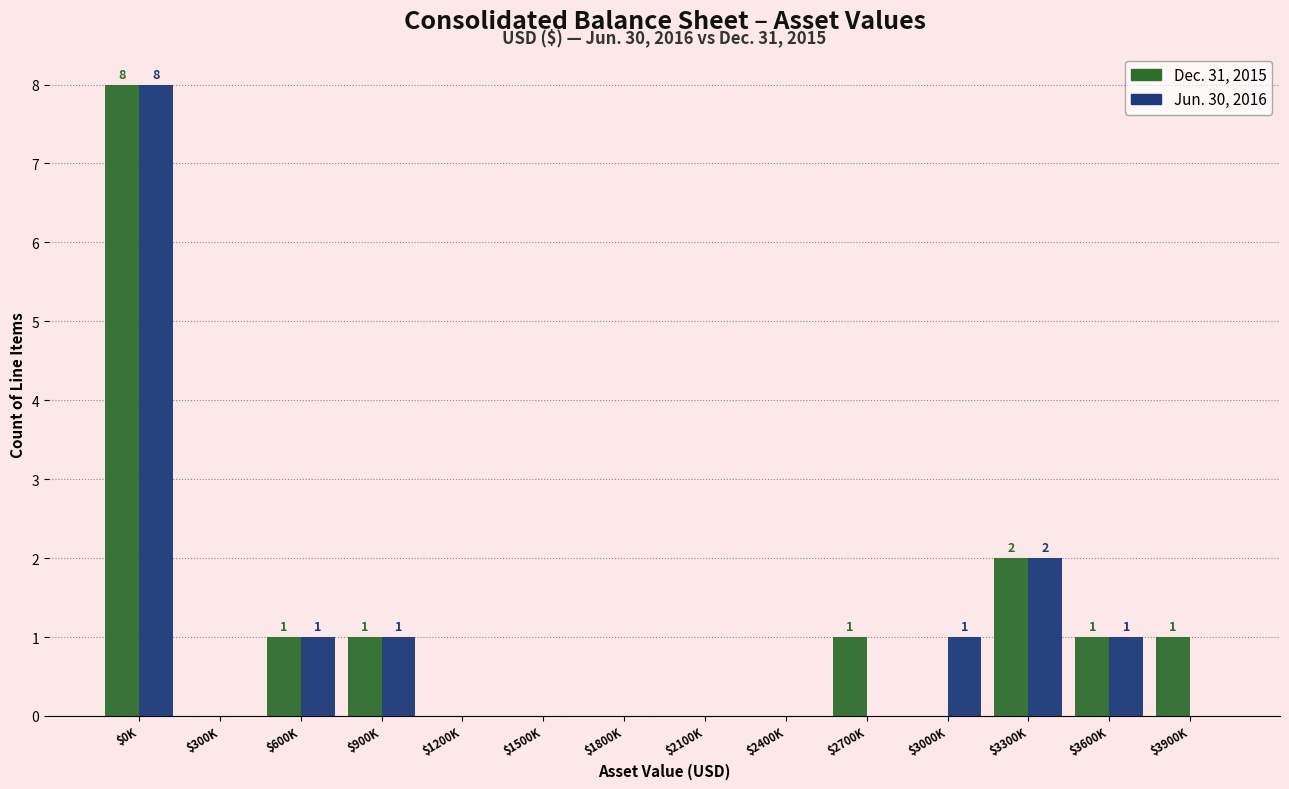

At which category does the chart reach its peak across all series?

$0K